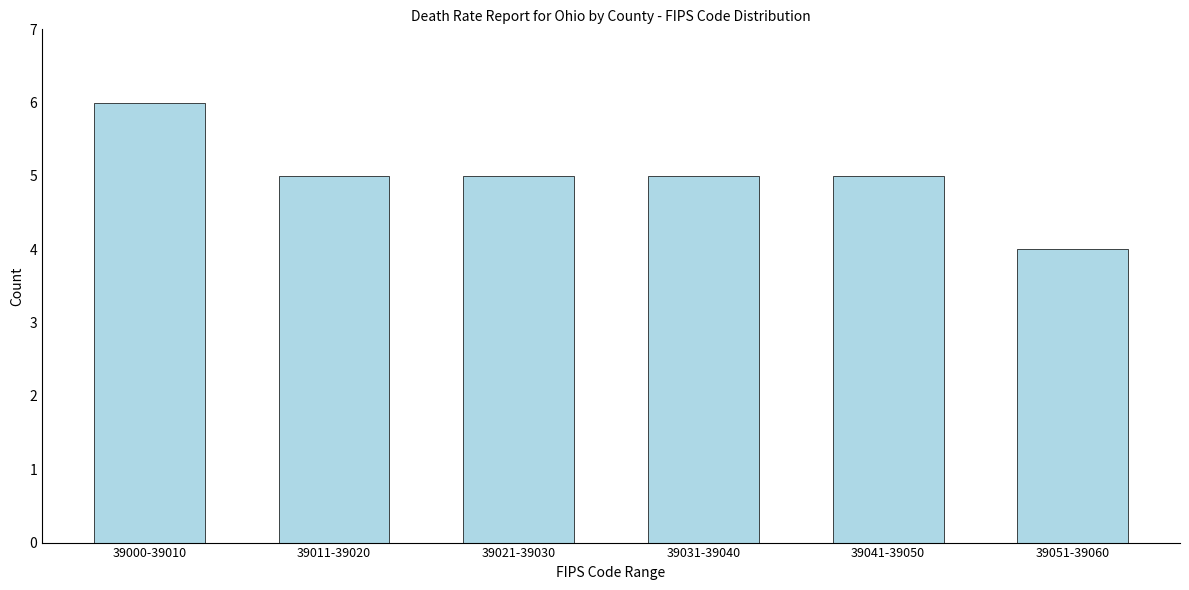

Reading left to right, what are all the values shown in this chart?

39000-39010=6	39011-39020=5	39021-39030=5	39031-39040=5	39041-39050=5	39051-39060=4